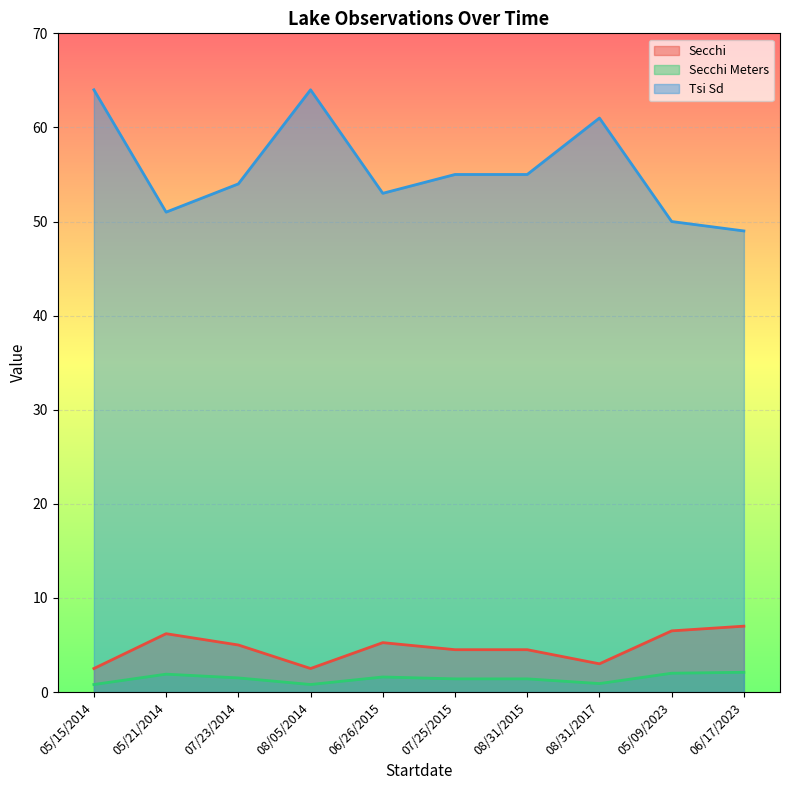

True or false: Secchi Meters and Secchi cross at least once.

False